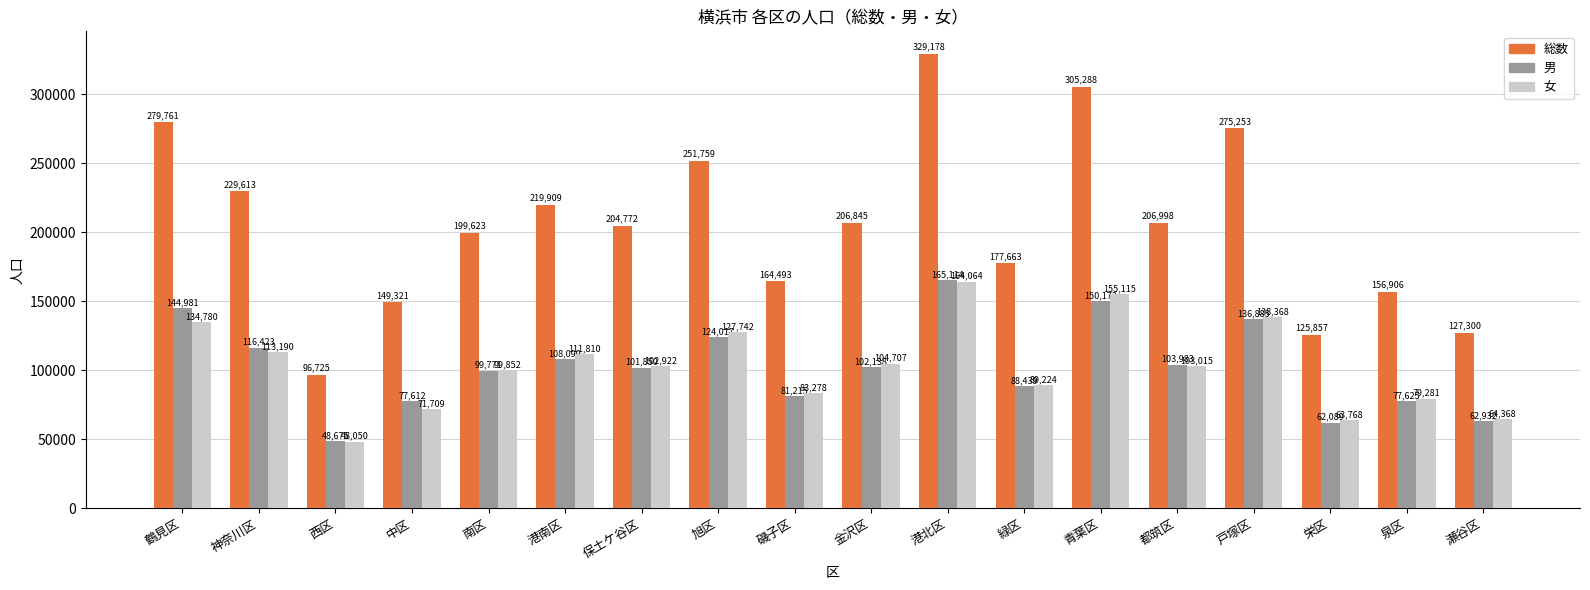

At how many categories does at least one series exceed 289749?

2